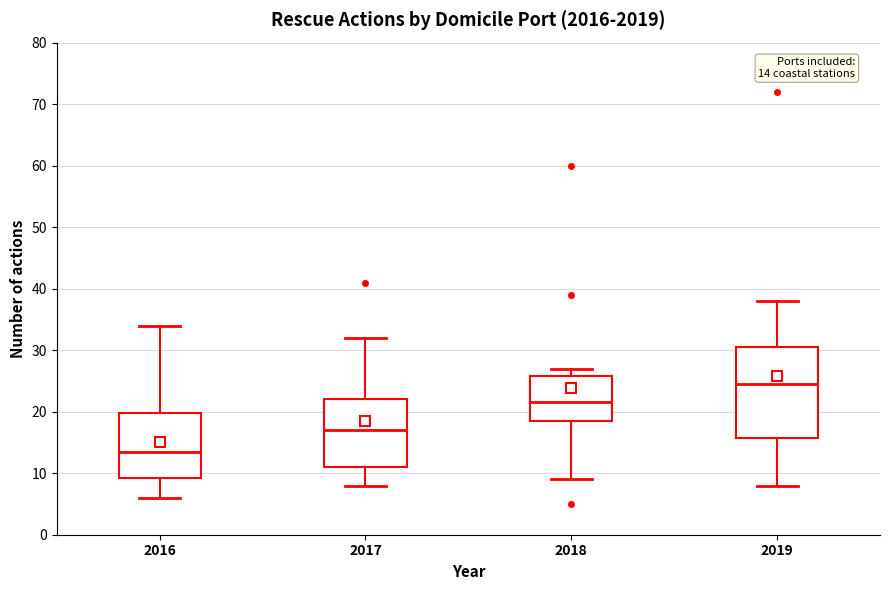

Which box has the highest median line?

2019